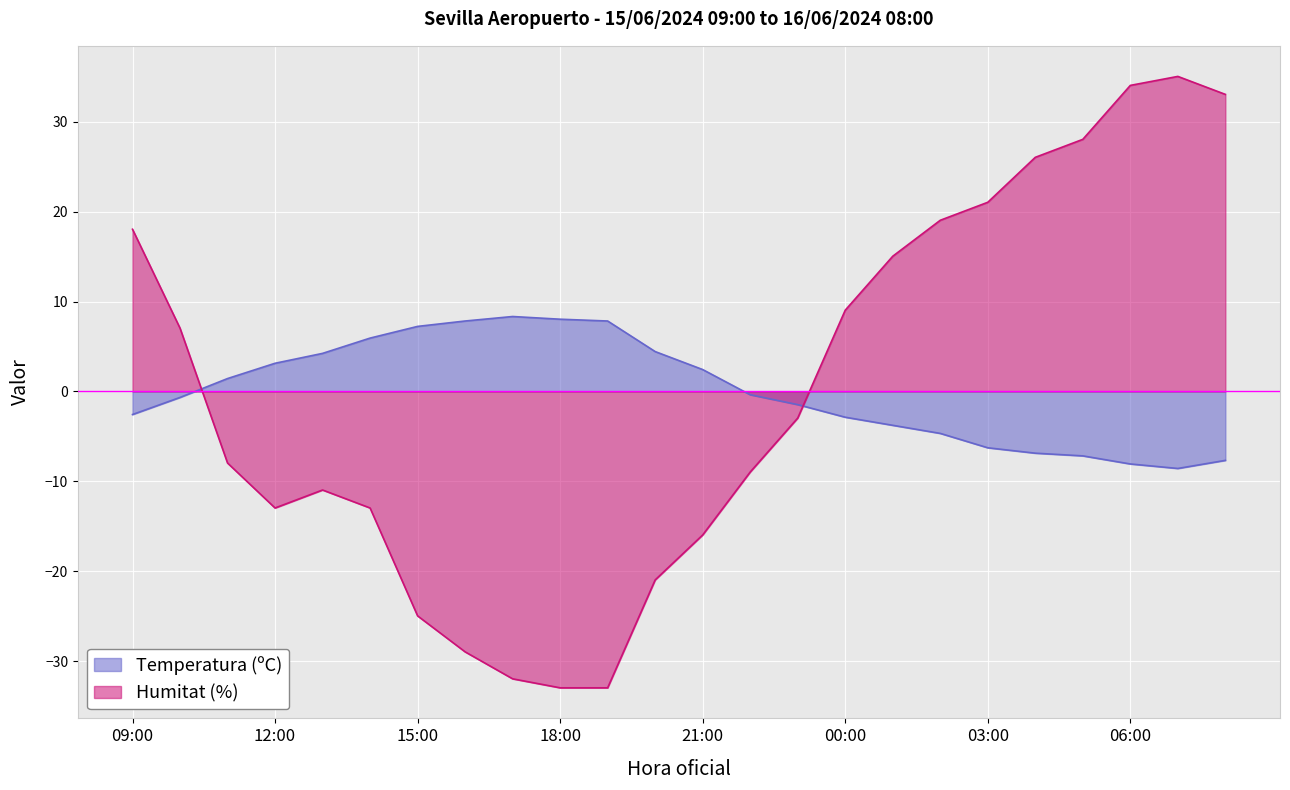

Rank the series at 03:00 from lowest to highest value.

Temperatura (ºC), Humitat (%)